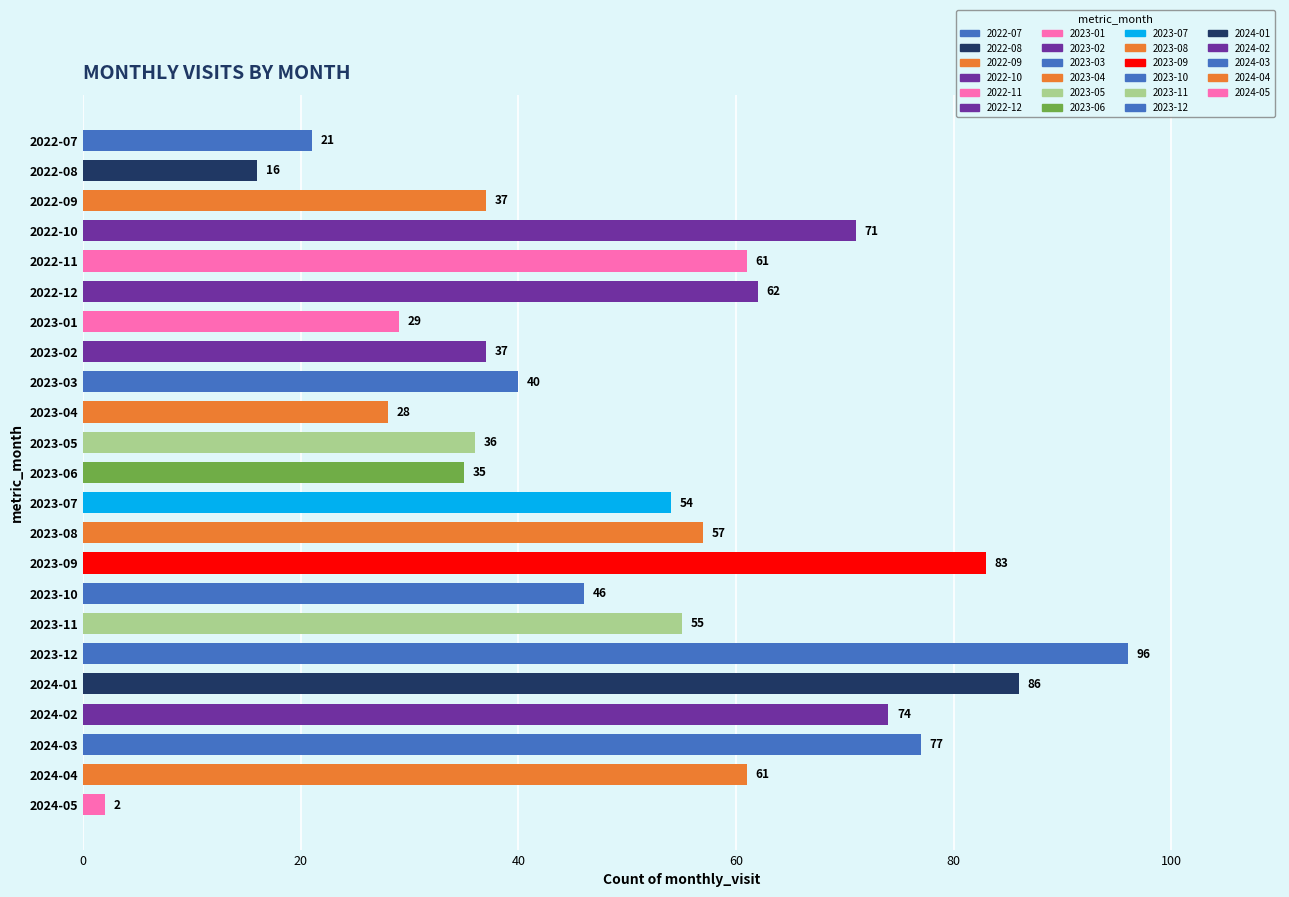

What is the minimum value shown in the chart?

2